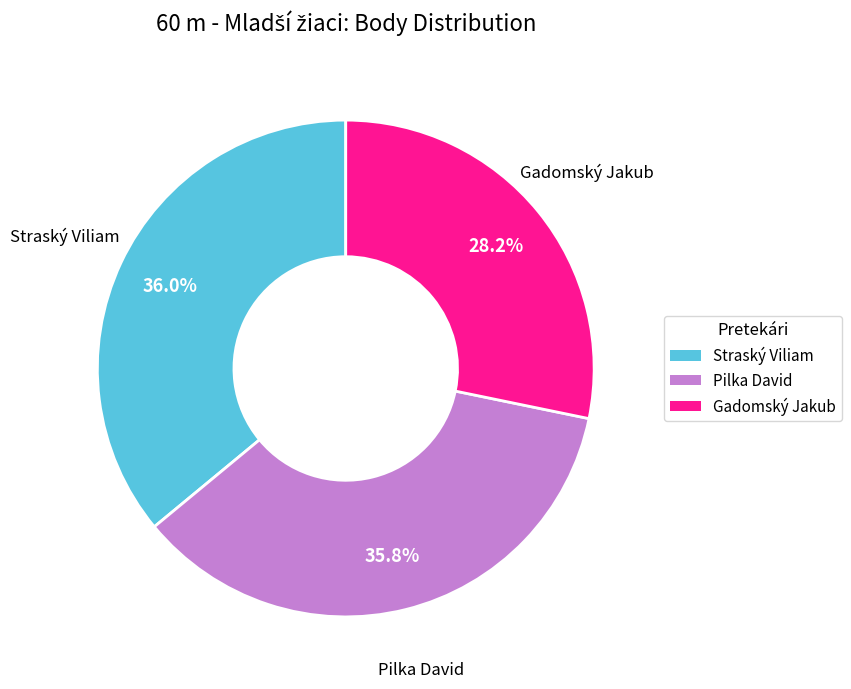

What is the total percentage of Gadomský Jakub and Pilka David?

64.0%